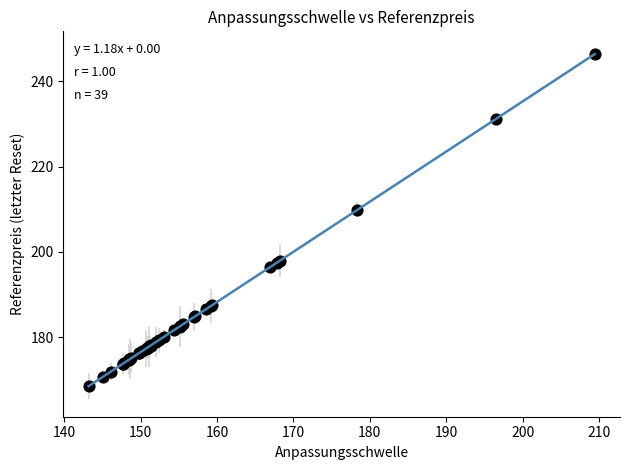

What Y value in the scatter plot is closest to 207?

209.9